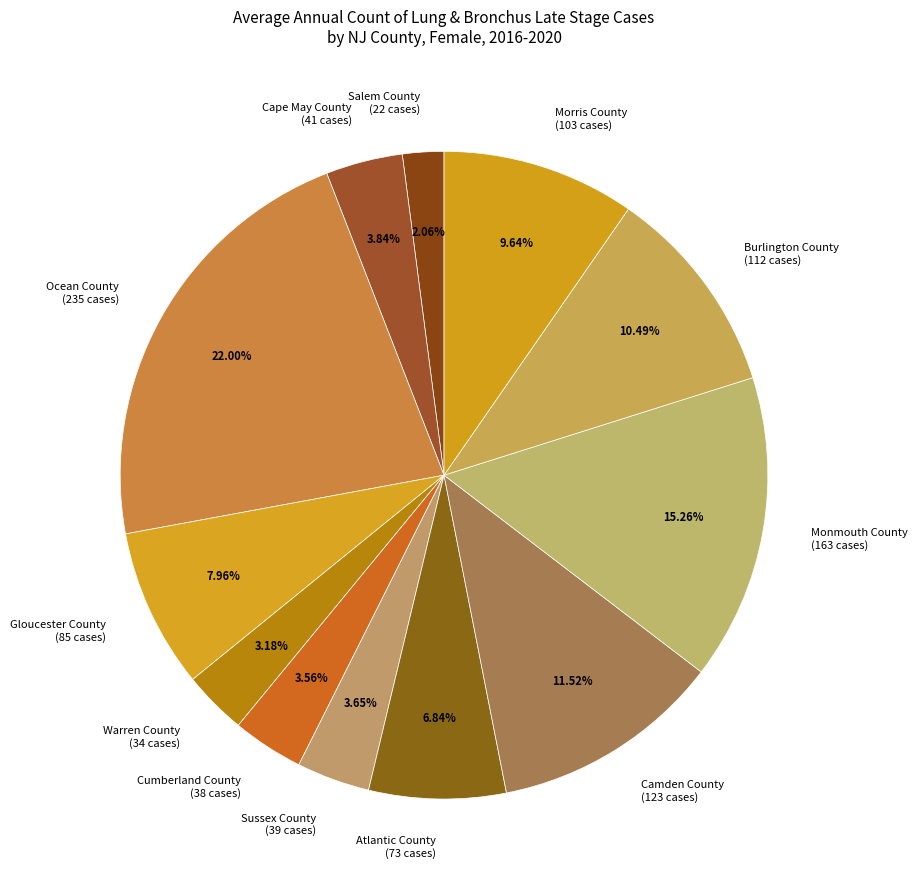

To the nearest percent, what is the combined percentage of Salem County and Cape May County?

6%